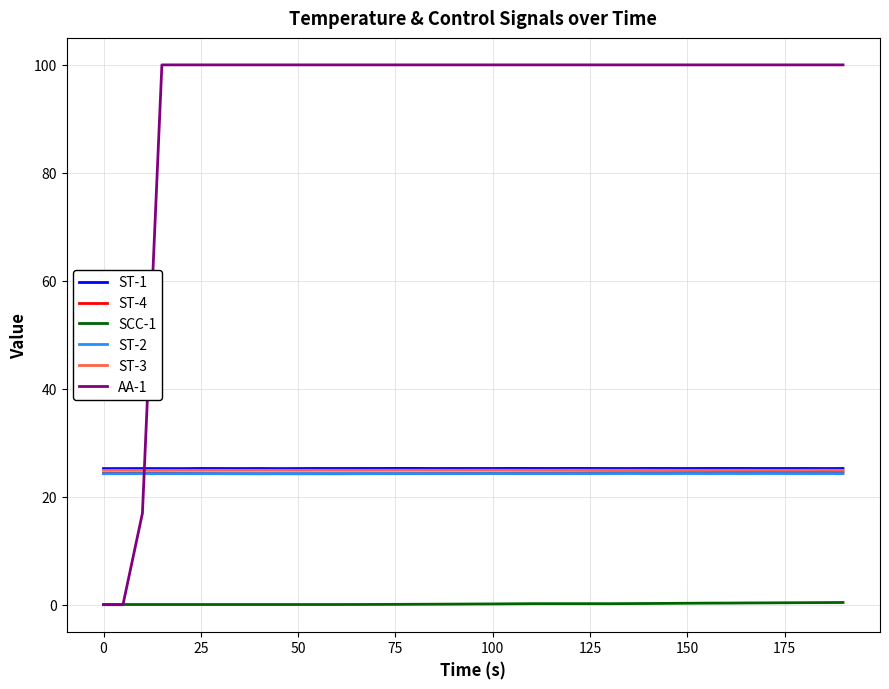

What is the greatest value displayed?

100.0